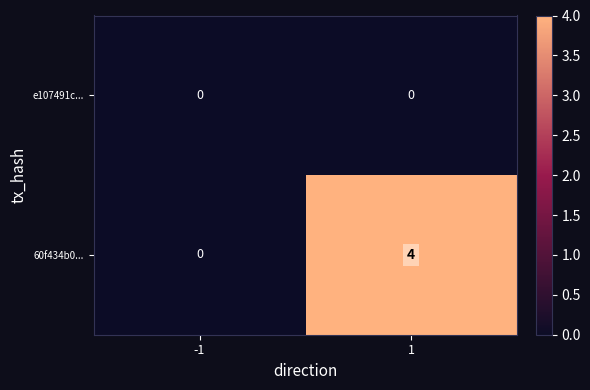

Reading left to right, extract all data points from this chart.

e107491c...: 0	0
60f434b0...: 0	4